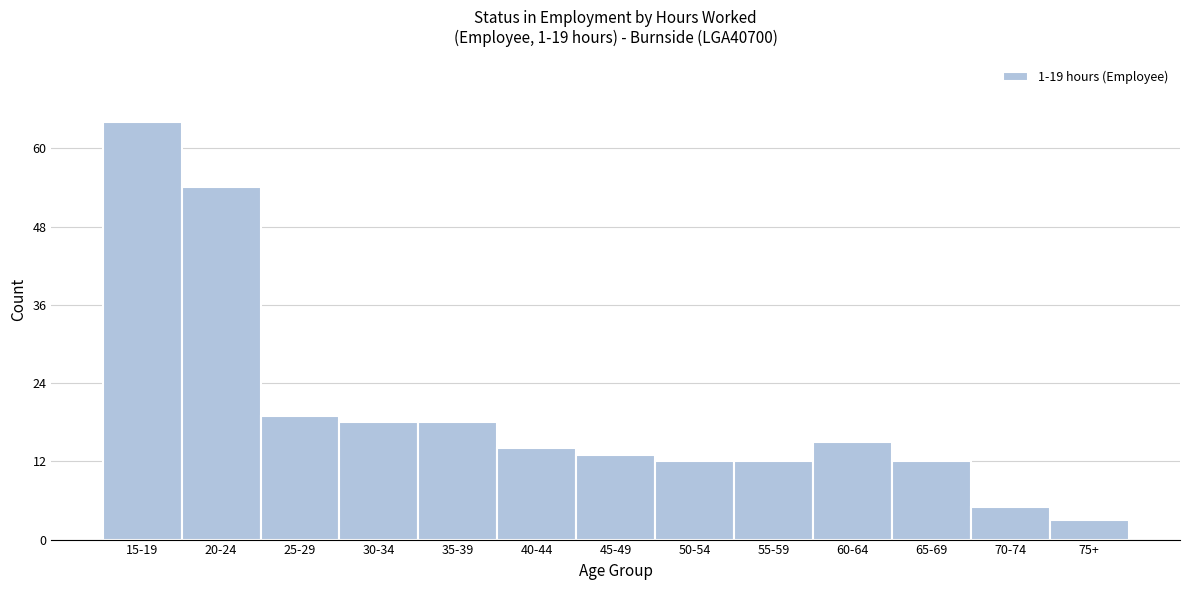

Reading left to right, list all the values displayed in this chart.

15-19=64	20-24=54	25-29=19	30-34=18	35-39=18	40-44=14	45-49=13	50-54=12	55-59=12	60-64=15	65-69=12	70-74=5	75+=3